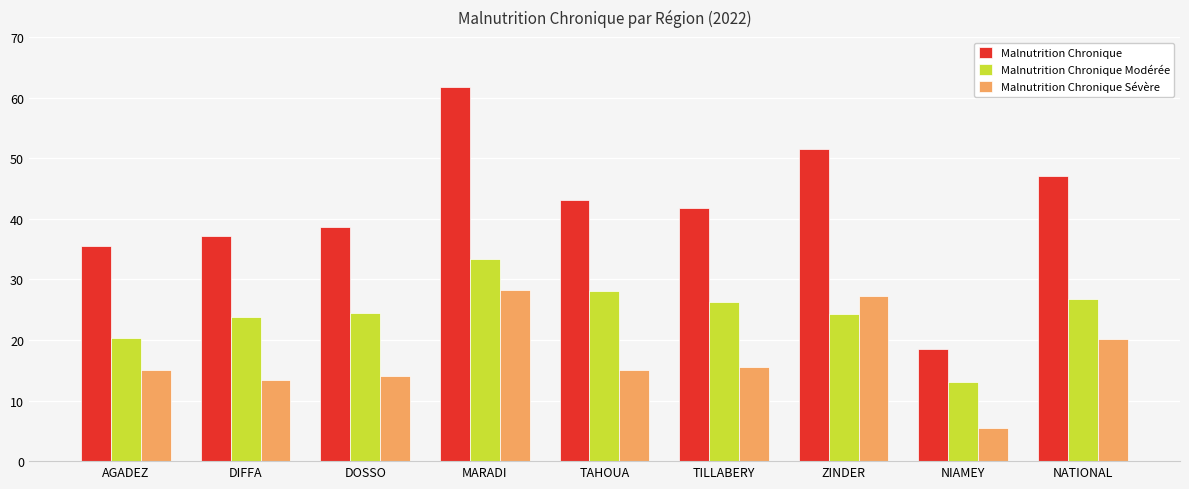

Which category has the lowest value in the Malnutrition Chronique Modérée series?

NIAMEY